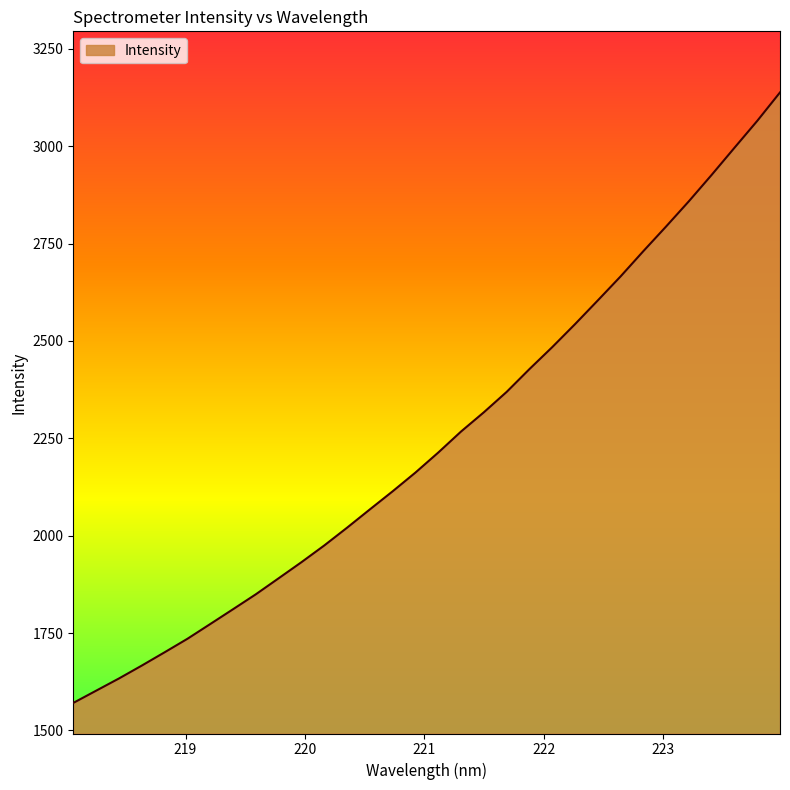

What is the minimum value shown in the chart?

1570.5